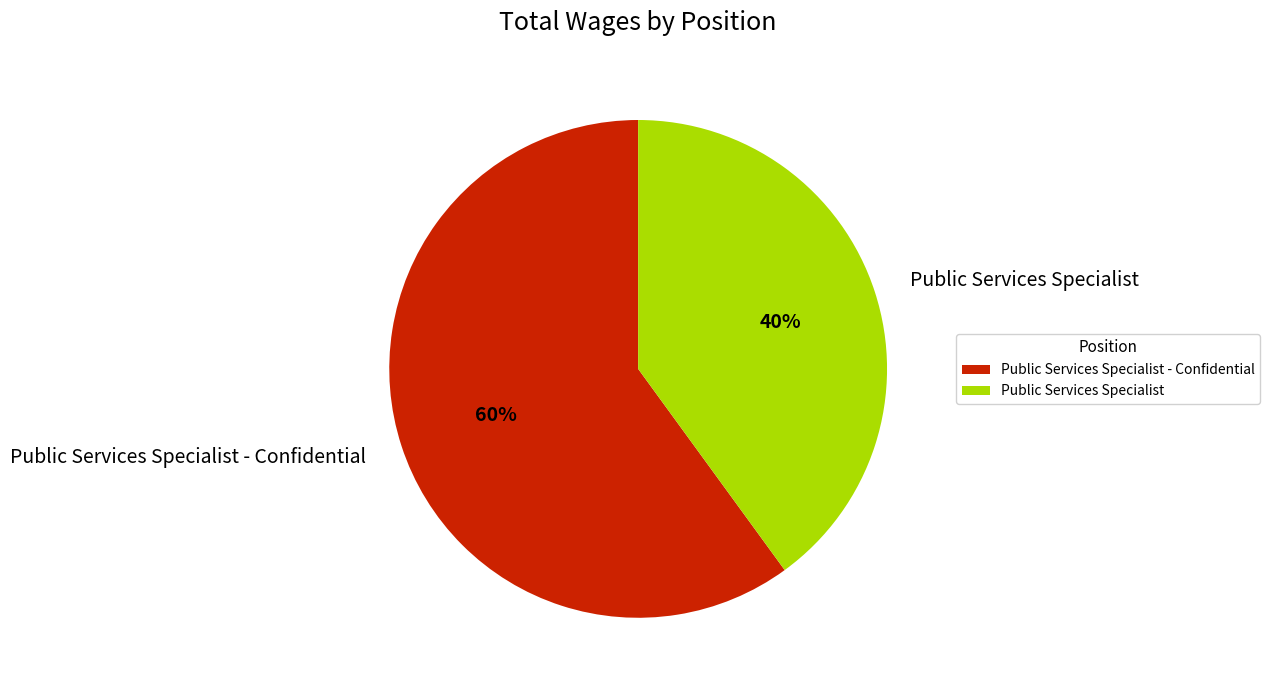

What is the smallest slice in the pie chart?

Public Services Specialist